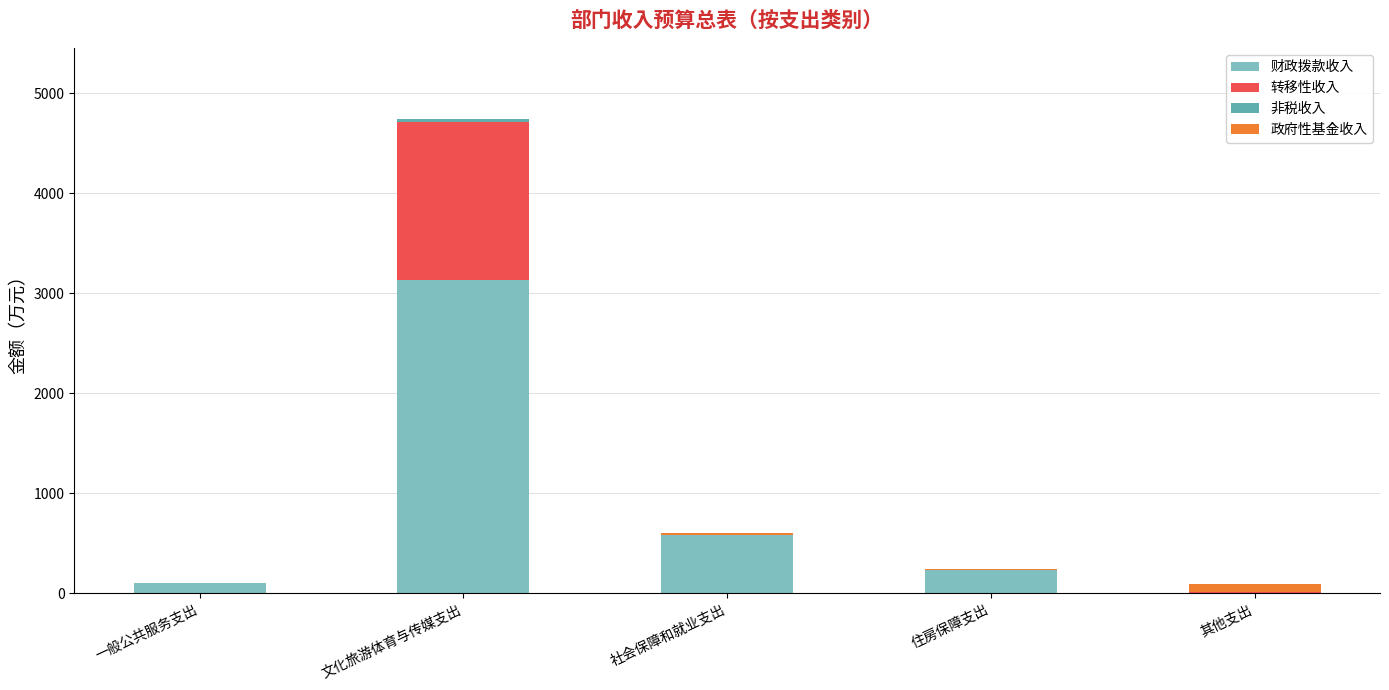

Are the bars grouped side by side (vs. stacked)?

No